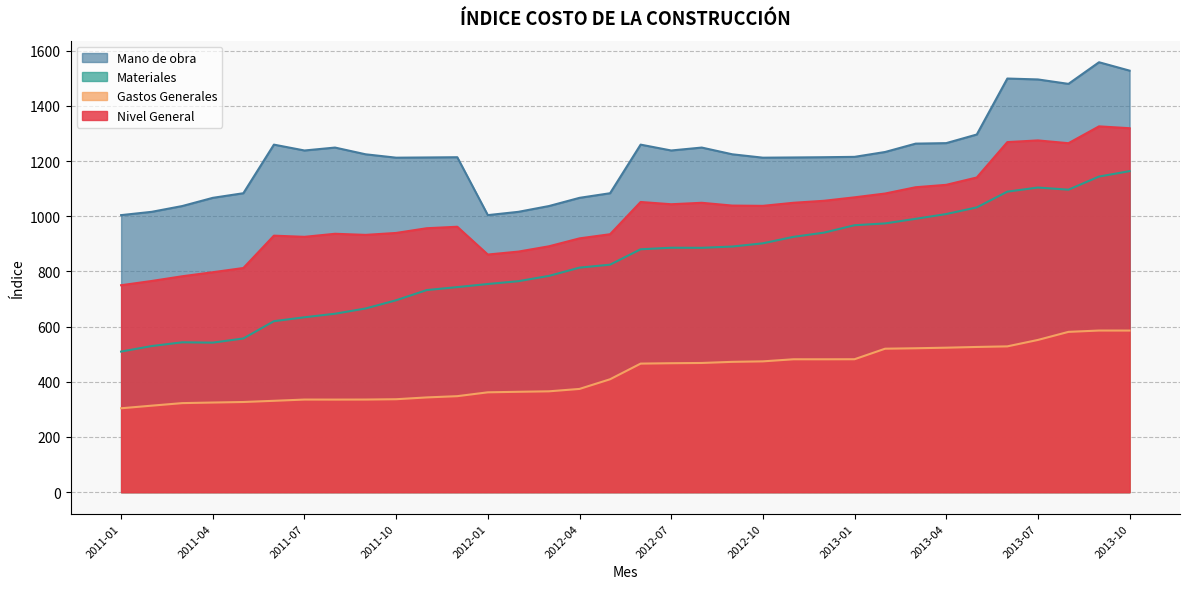

What are all the series names shown in the legend?

Mano de obra, Materiales, Gastos Generales, Nivel General